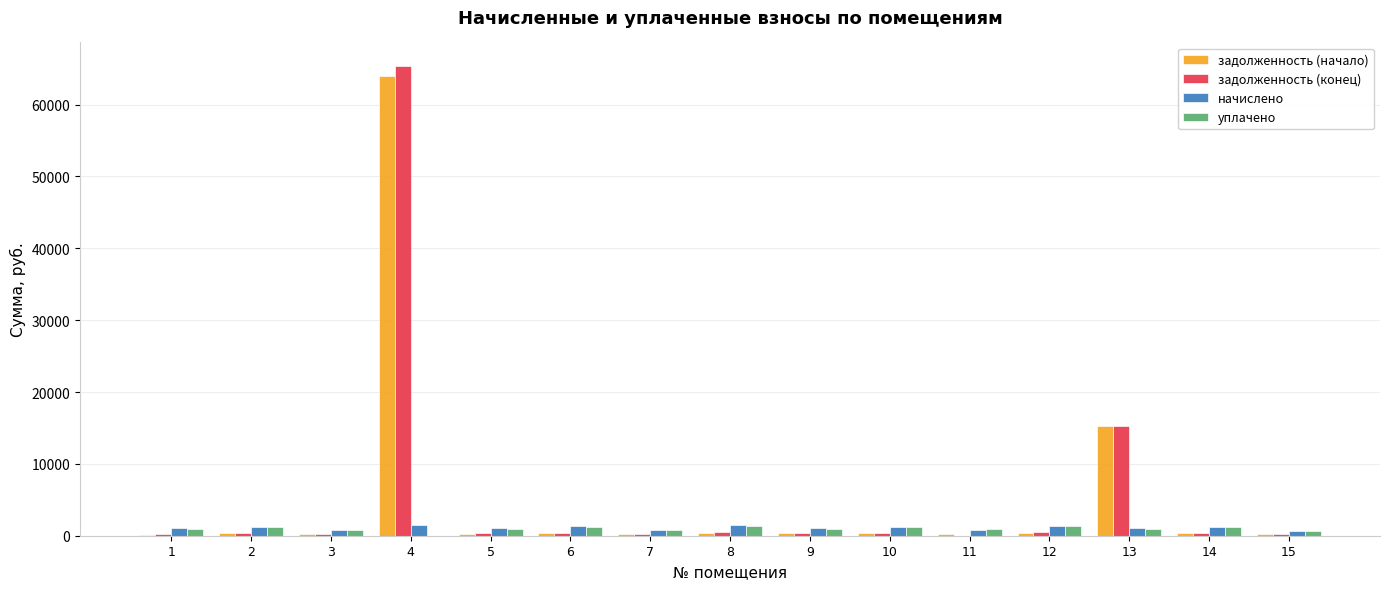

At which category is the sum across all series the highest?

4